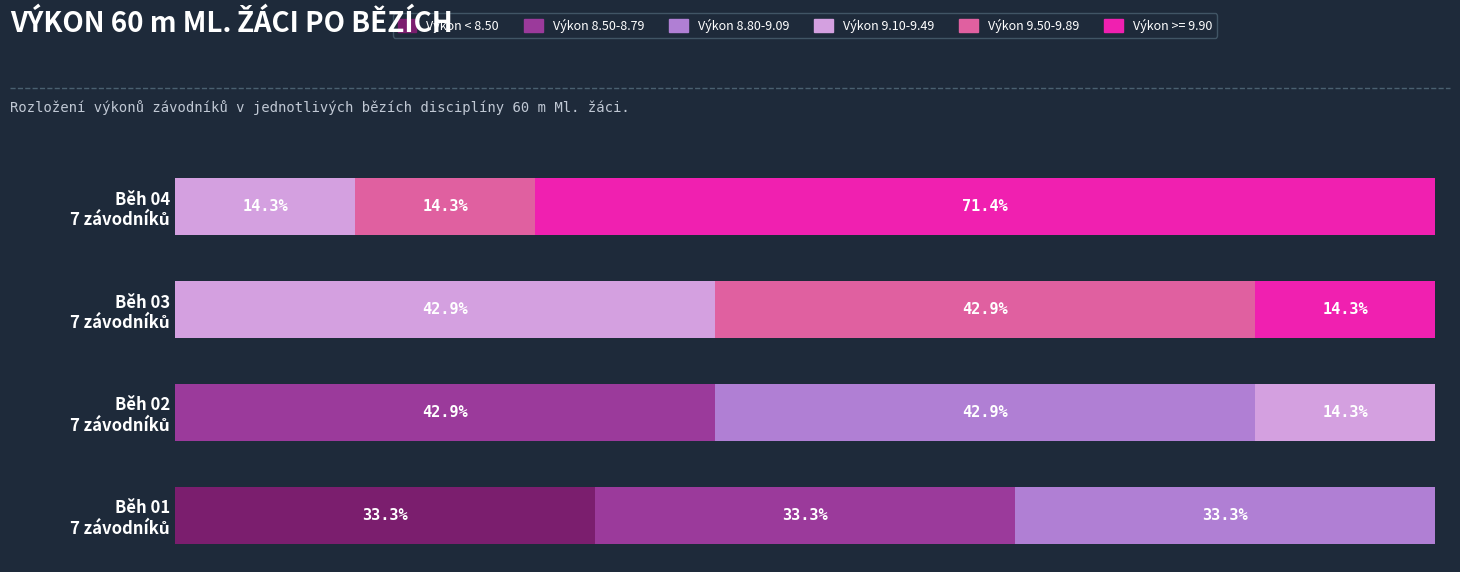

What are all the series names shown in the legend?

Výkon < 8.50, Výkon 8.50-8.79, Výkon 8.80-9.09, Výkon 9.10-9.49, Výkon 9.50-9.89, Výkon >= 9.90